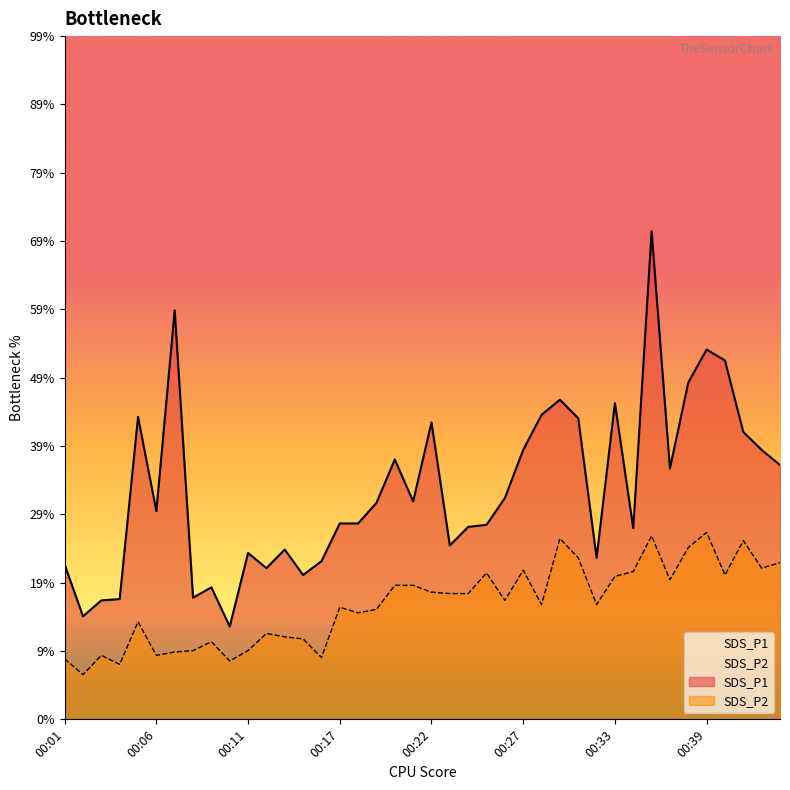

True or false: SDS_P1 and SDS_P2 cross at least once.

False